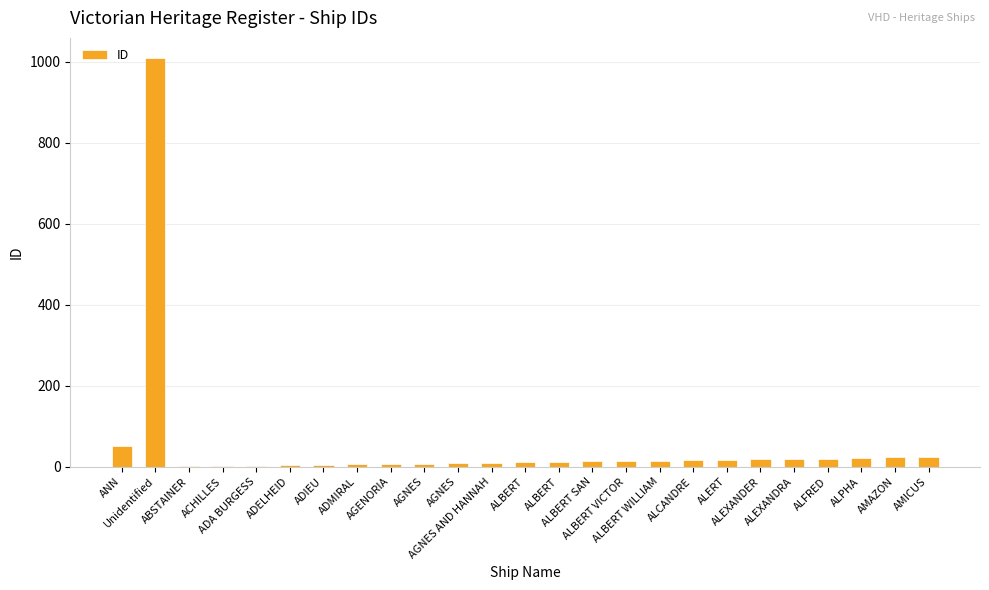

What is the sum of all values?

1339